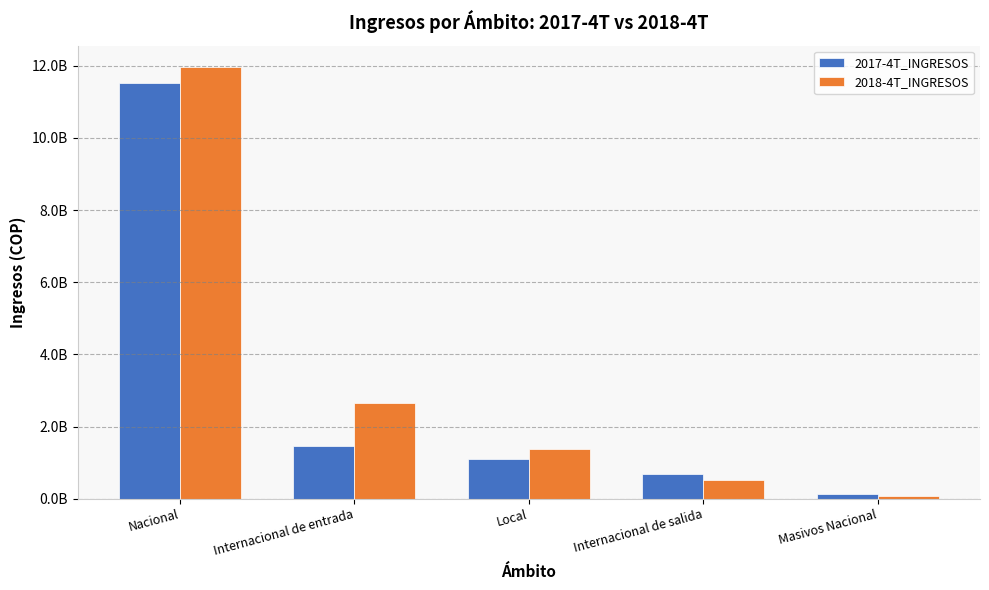

What is the maximum value shown in the chart?

11958442174